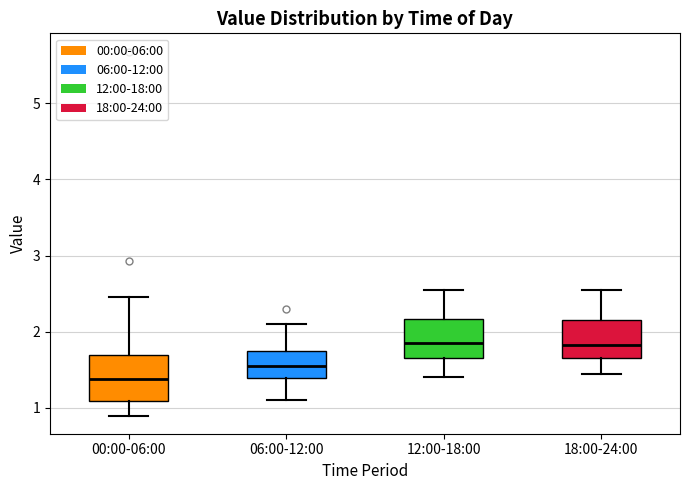

Reading left to right, read every box against the y-axis: the position of its median line, the range the box covers, and the ends of its whiskers. The values are not printed on the chart, so give them approximately, as read against the axis.

00:00-06:00: median 1.4, box 1.1 to 1.7, whiskers 0.9 to 2.5
06:00-12:00: median 1.6, box 1.4 to 1.8, whiskers 1.1 to 2.1
12:00-18:00: median 1.9, box 1.7 to 2.2, whiskers 1.4 to 2.6
18:00-24:00: median 1.8, box 1.7 to 2.2, whiskers 1.5 to 2.6